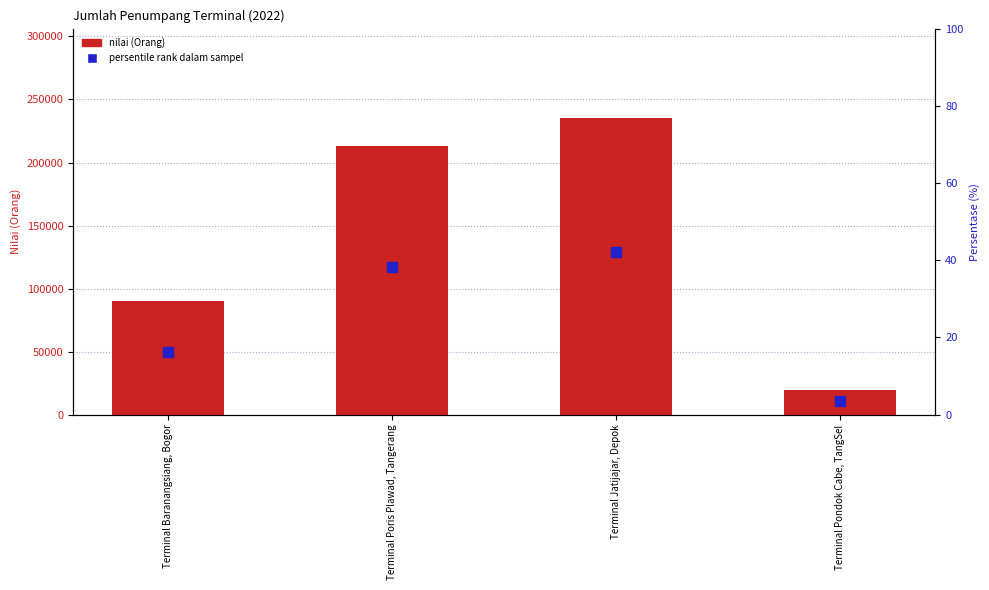

Between Terminal Baranangsiang, Bogor and Terminal Jatijajar, Depok, which series saw the biggest shift?

nilai (Orang)